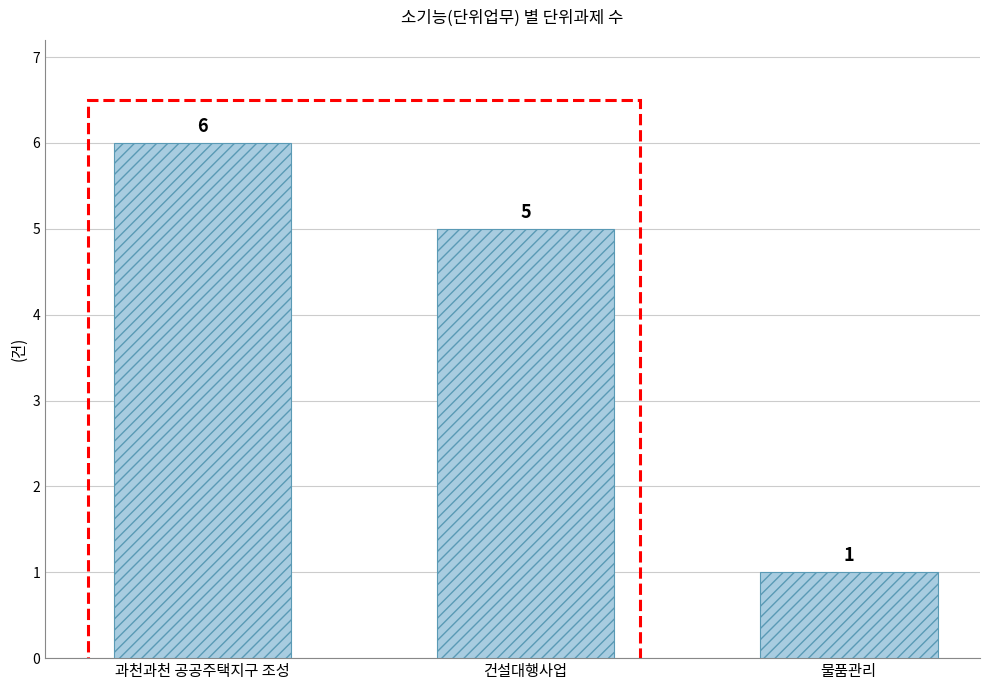

Which category has the lowest value across all series?

물품관리